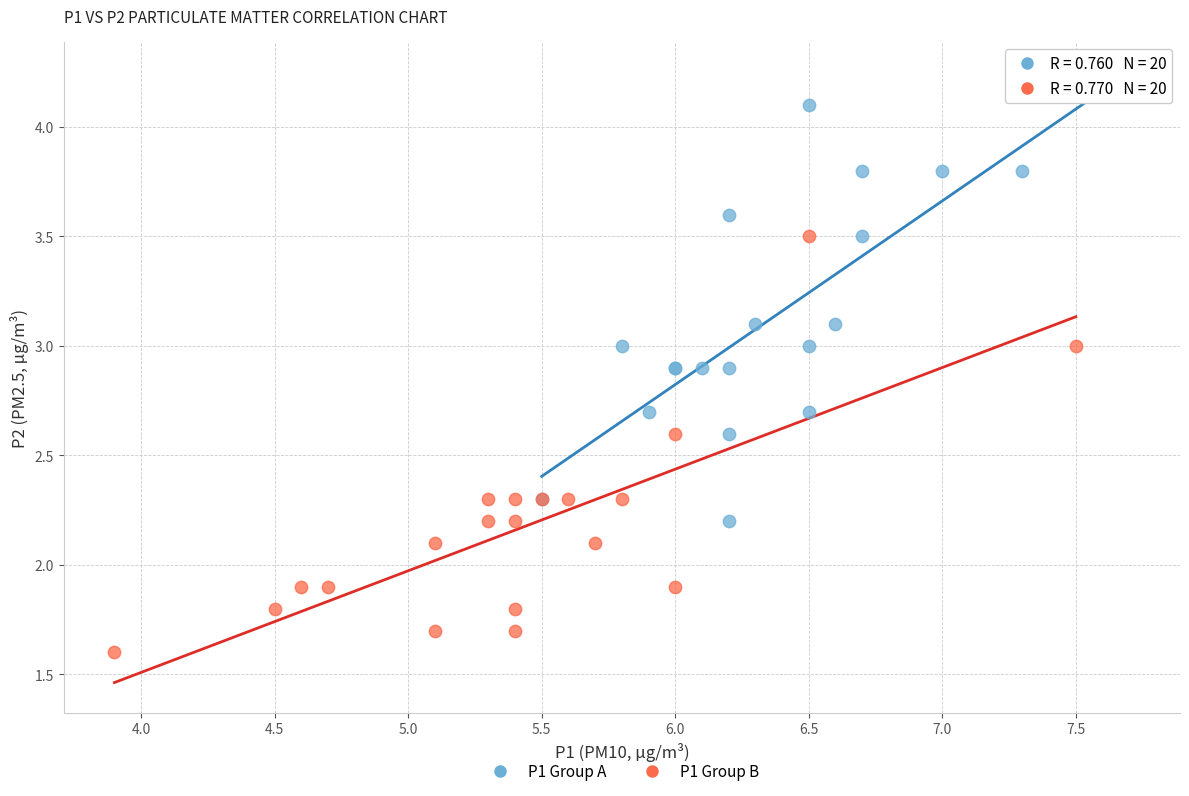

Which series reaches the minimum Y coordinate?

P1 Group B